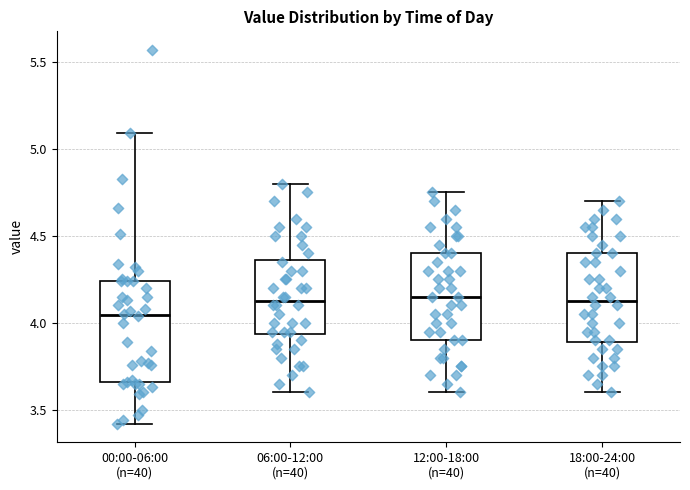

Where does the median line of the box for 06:00-12:00 (n=40) sit on the y-axis? The values are not printed on the chart, so give them approximately, as read against the axis.

4.15